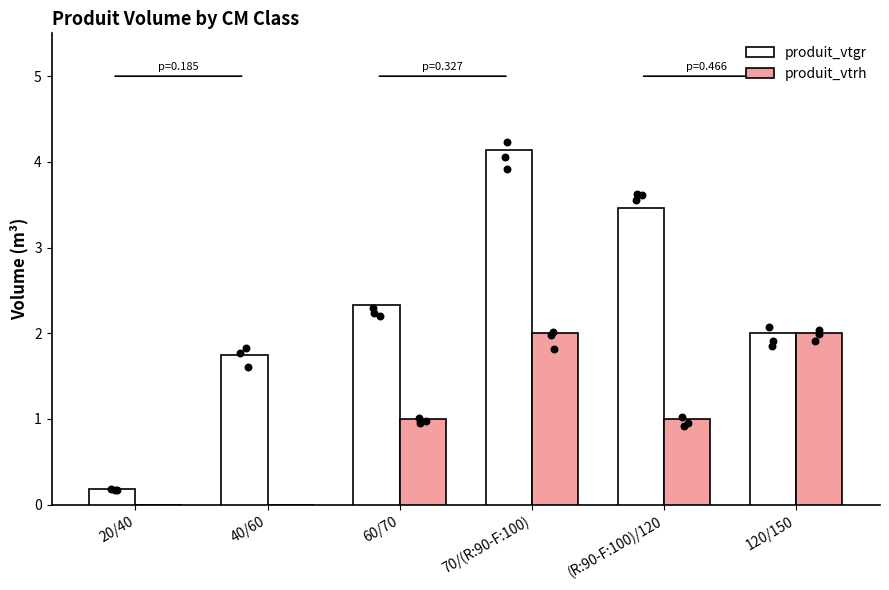

What are all the series names shown in the legend?

produit_vtgr, produit_vtrh